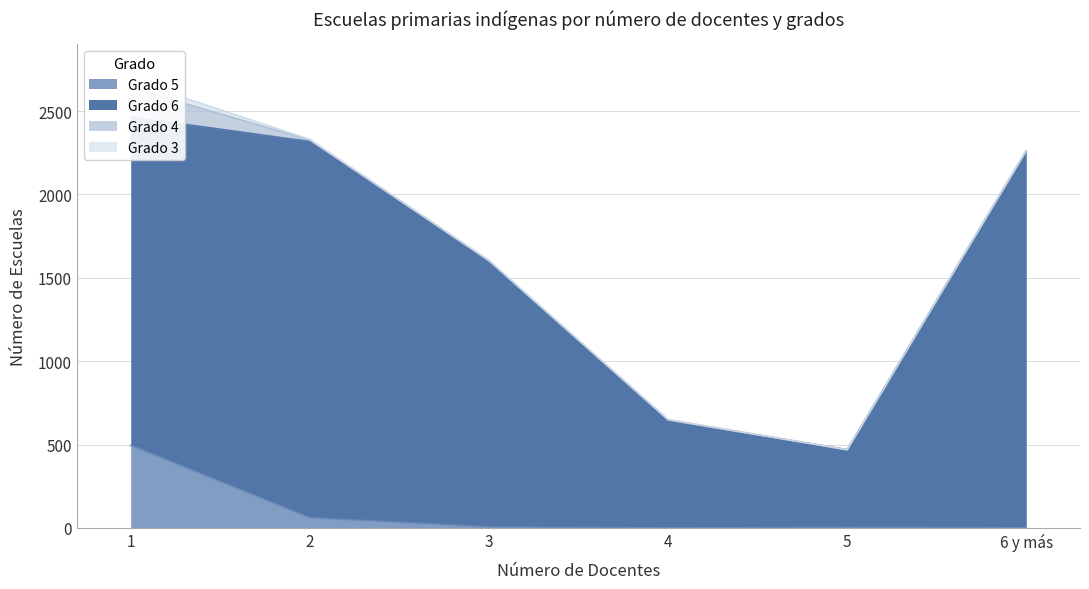

At which category is the sum across all series the highest?

1